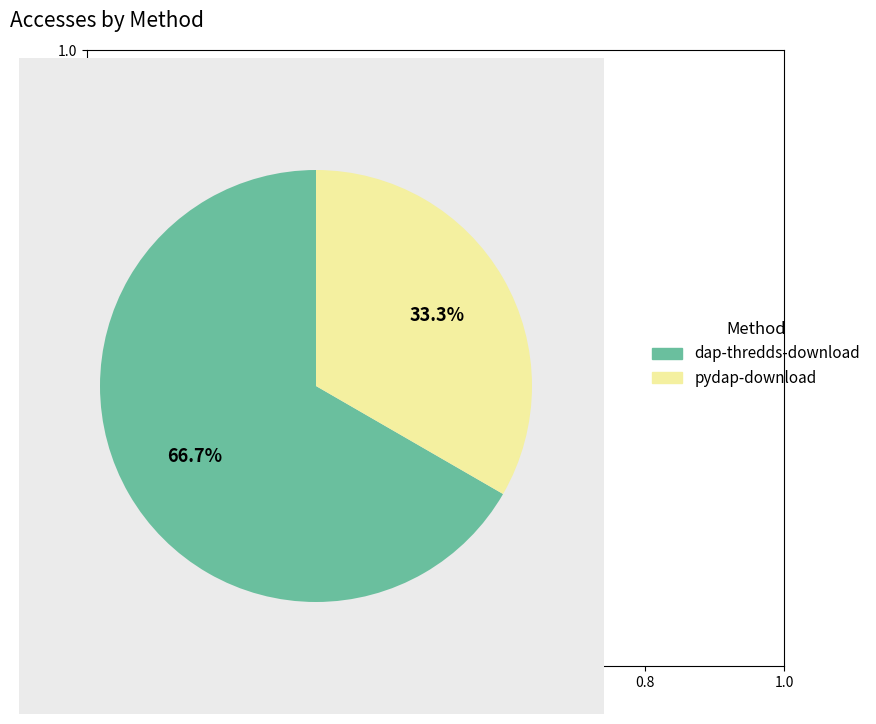

What is the largest slice in the pie chart?

dap-thredds-download